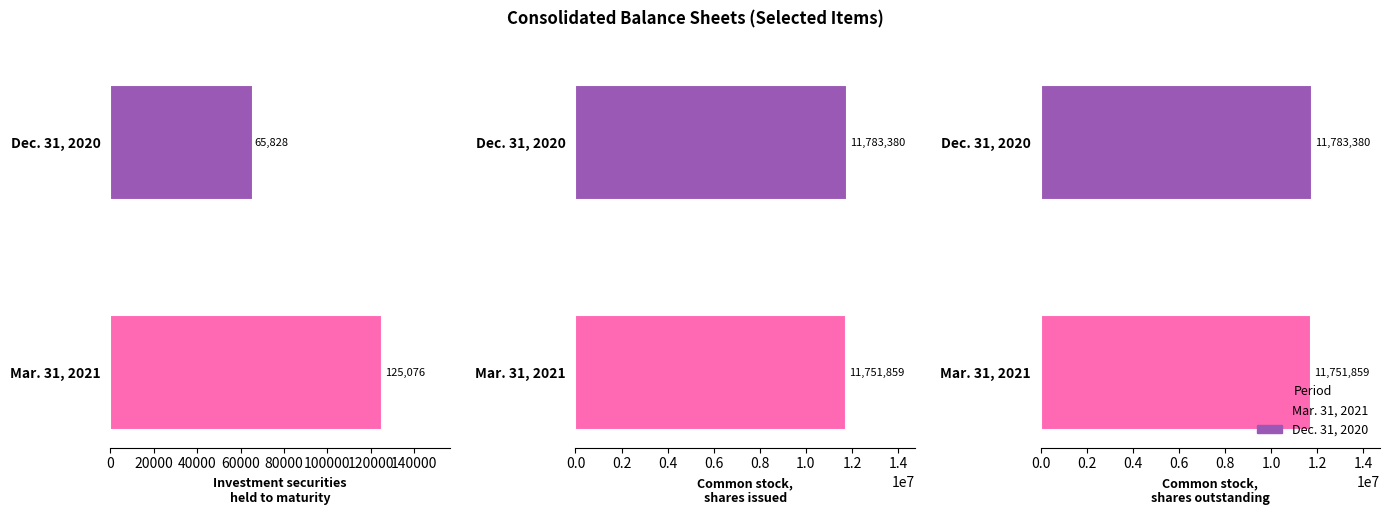

How many bars are there in total?

6